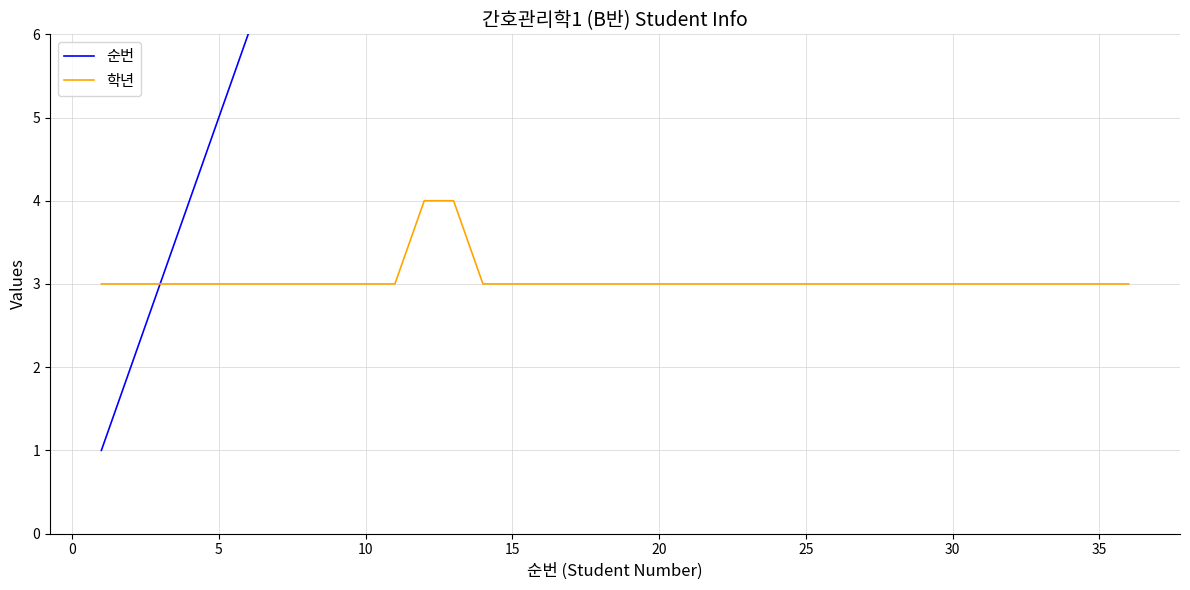

How many lines are shown in the chart?

2